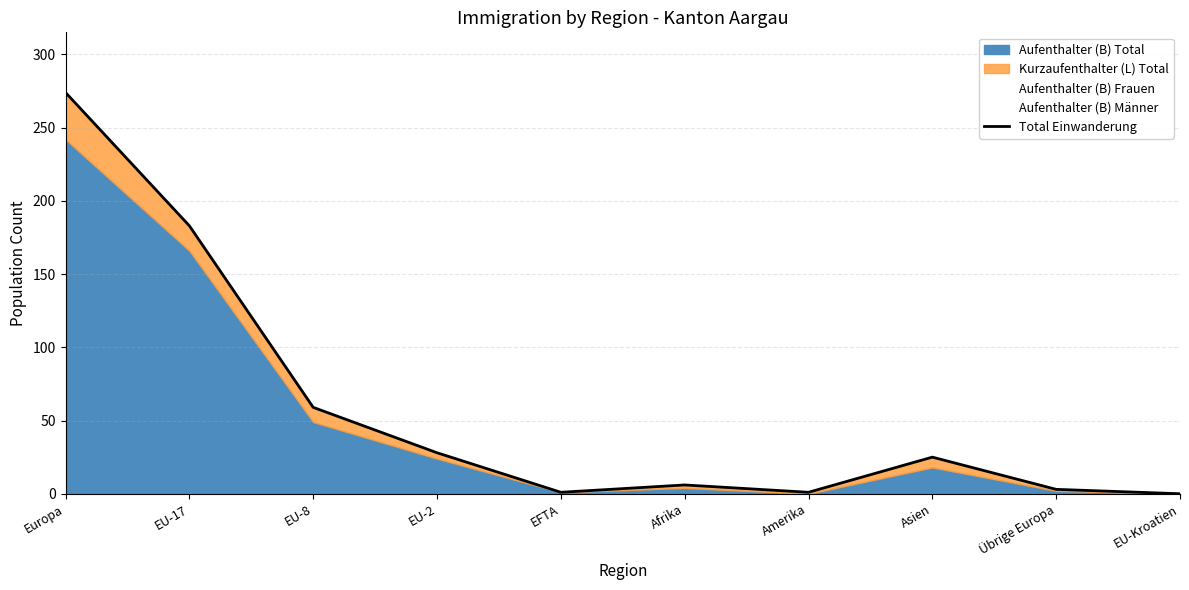

What is the sum of the values at Übrige Europa and Europa?

277